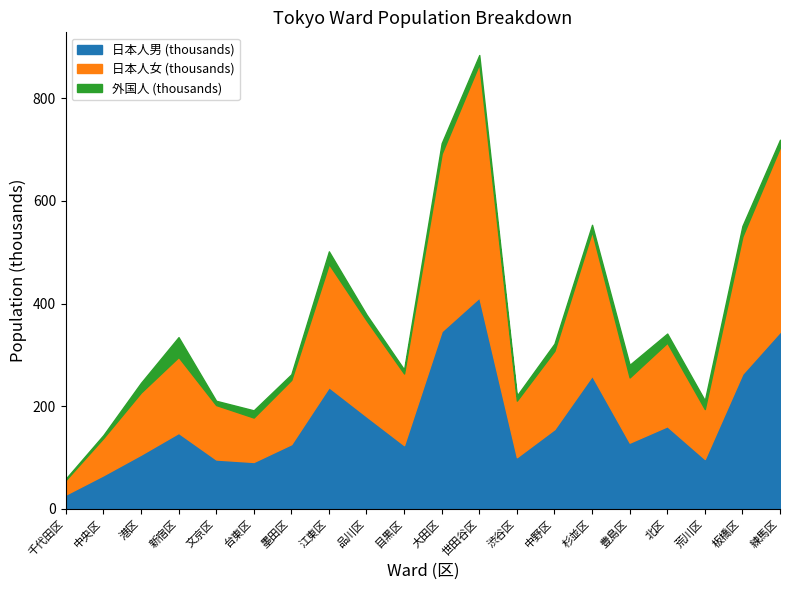

At which category is the sum across all series the highest?

世田谷区